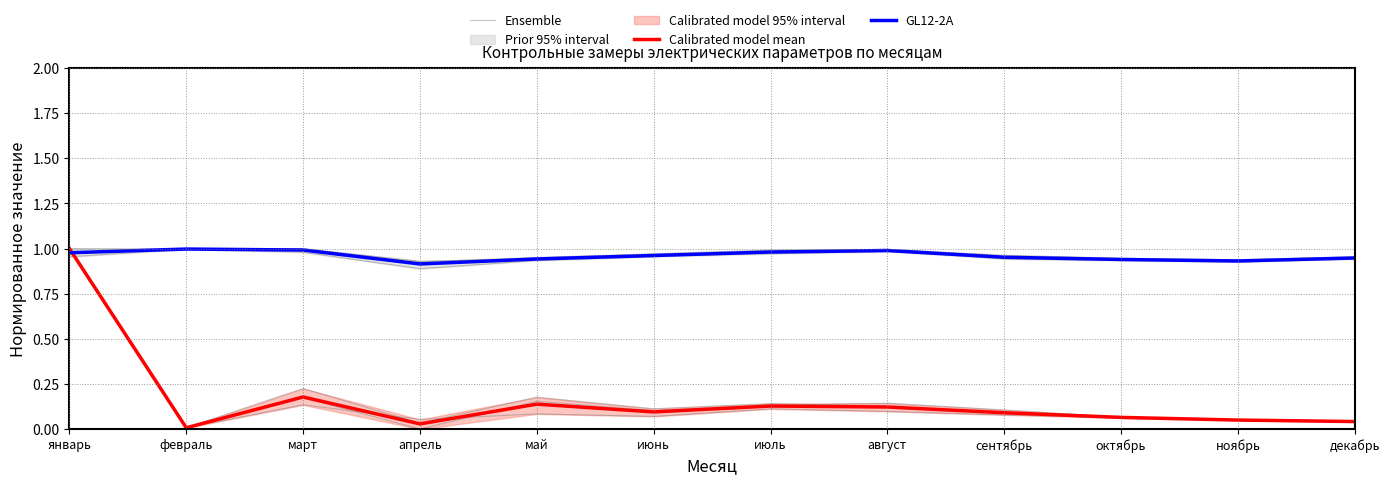

True or false: Ensemble has more than 0 interior local peaks.

True